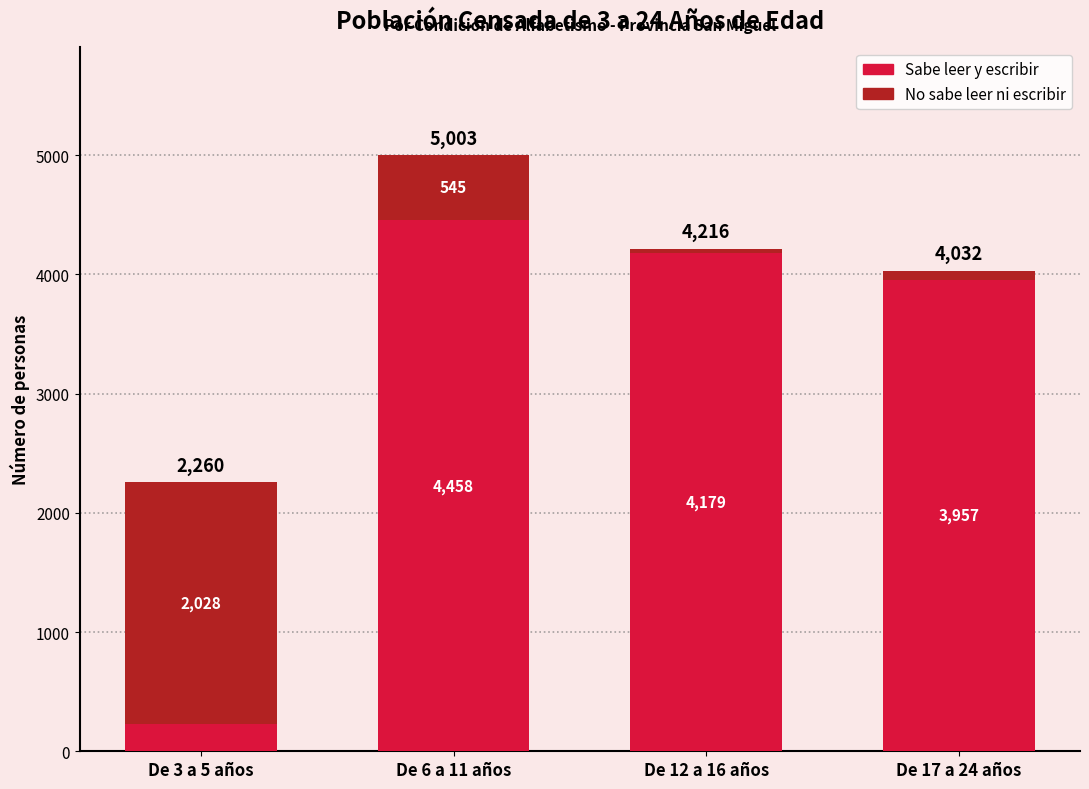

How many categories are shown in the chart?

4